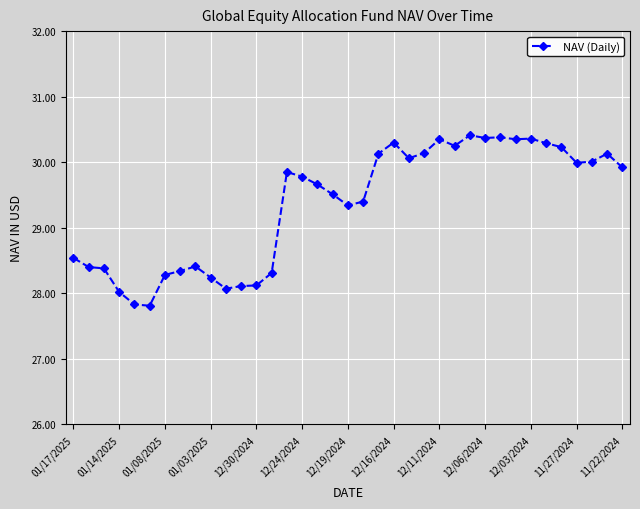

What is the difference between the second highest and minimum values?

2.6